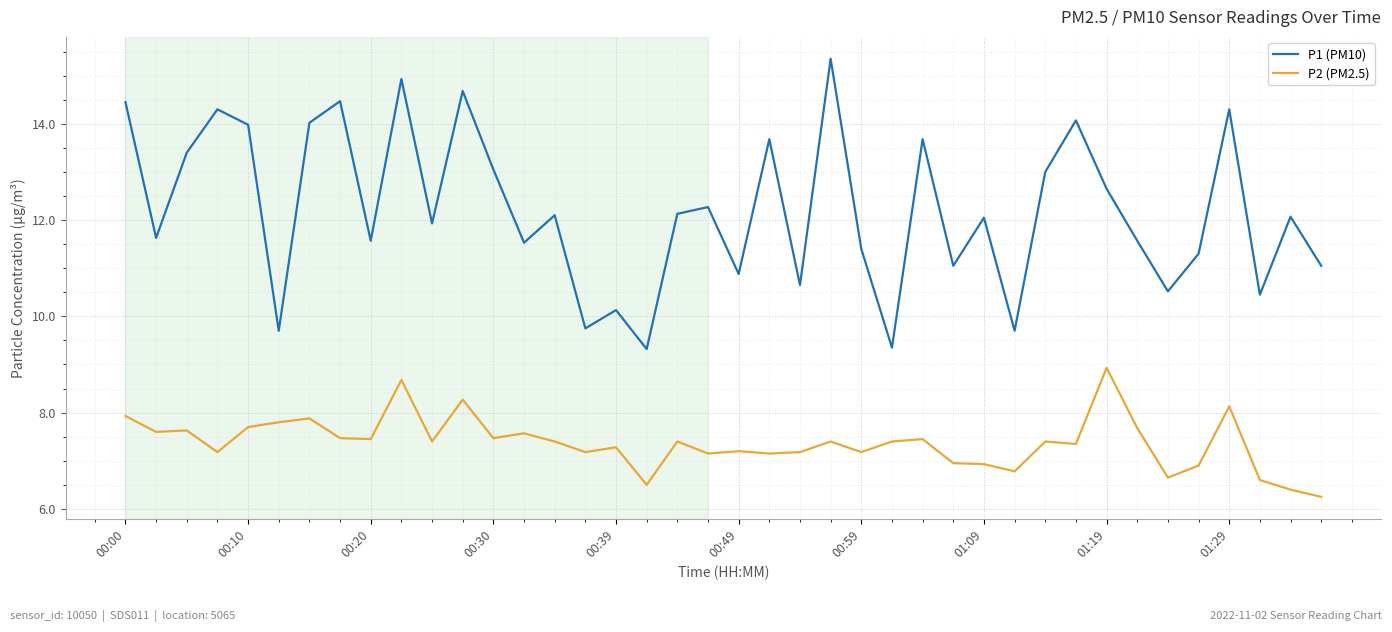

What are all the series names shown in the legend?

P1 (PM10), P2 (PM2.5)